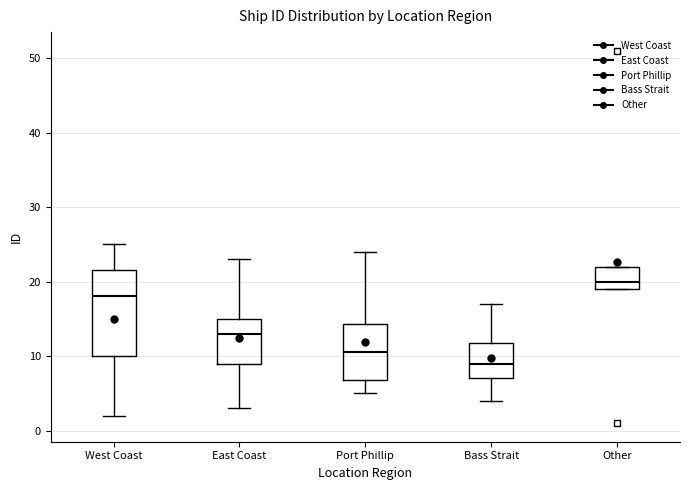

Which box's median line is the highest?

Other